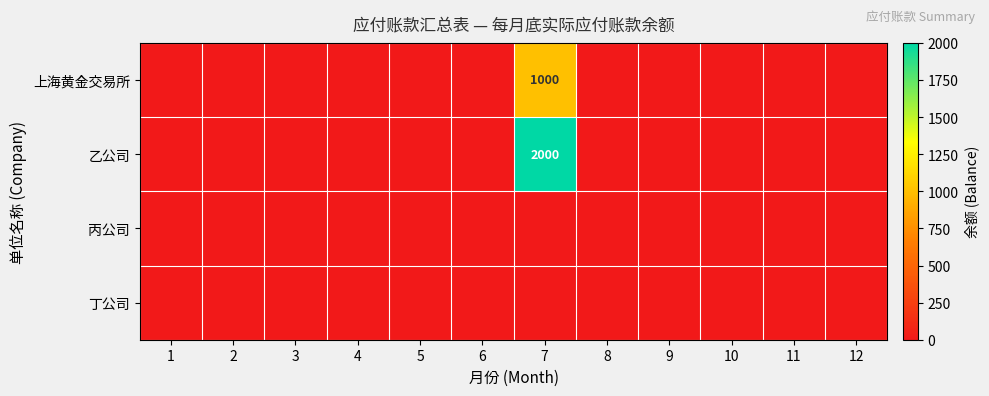

What is the difference between the maximum and second lowest values in the 上海黄金交易所 series?

1000